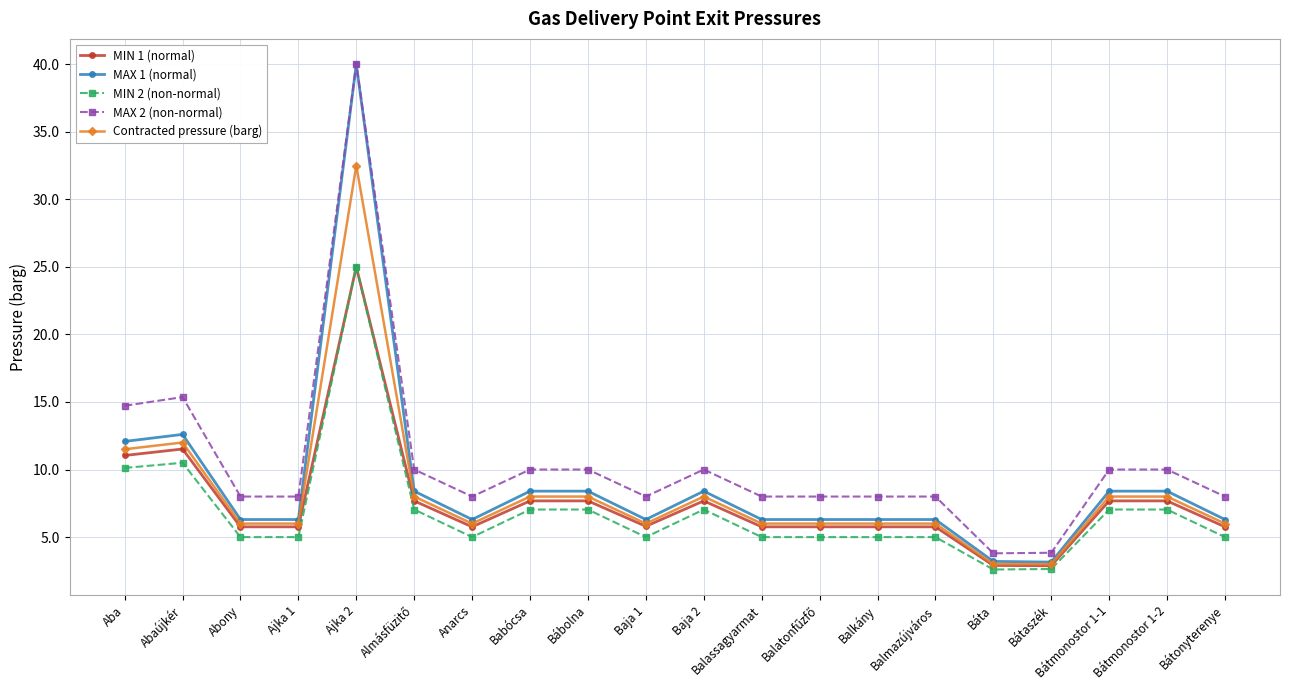

What is the total value across all series at Báta?

15.5